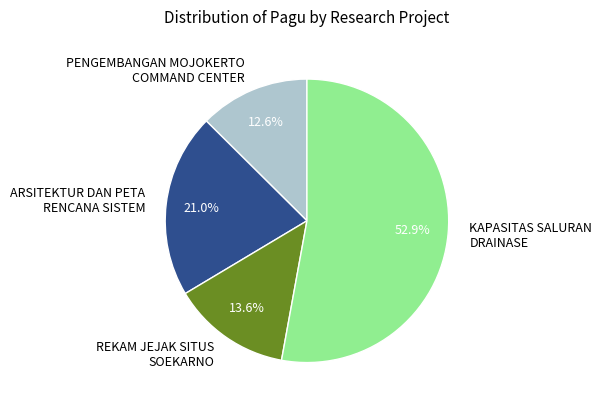

What is the ratio of the value at REKAM JEJAK SITUS SOEKARNO to the value at ARSITEKTUR DAN PETA RENCANA SISTEM?

0.6